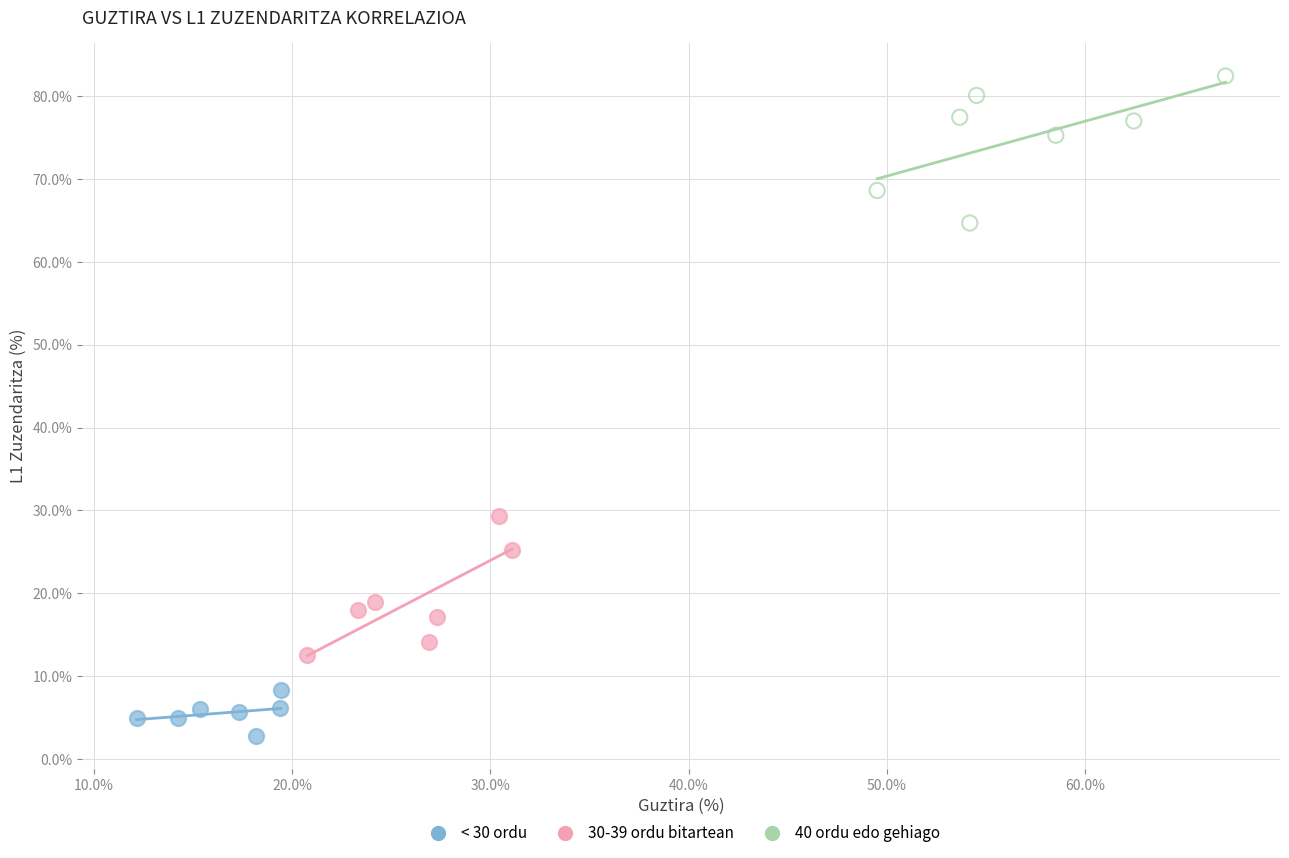

Which series reaches the maximum Y coordinate?

40 ordu edo gehiago